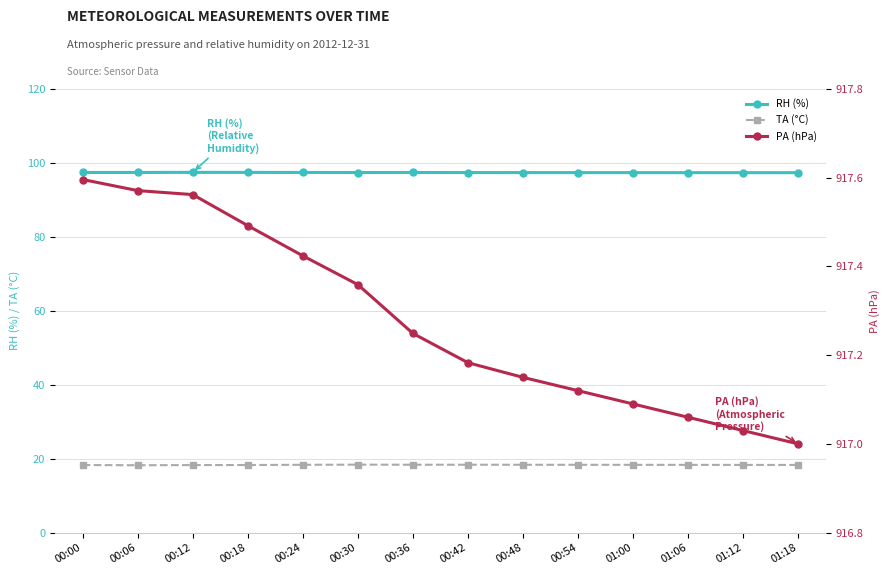

What is the value of the PA (hPa) point at the 8th from the left?

917.2